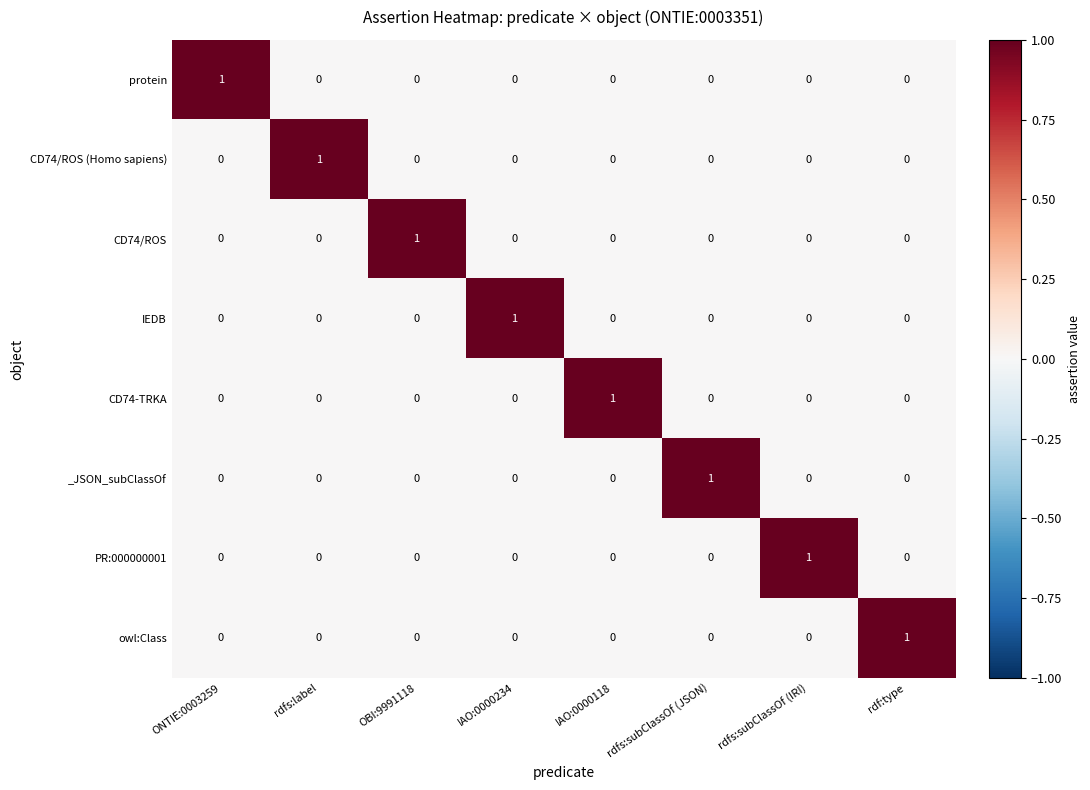

At how many categories does at least one series exceed 0?

8